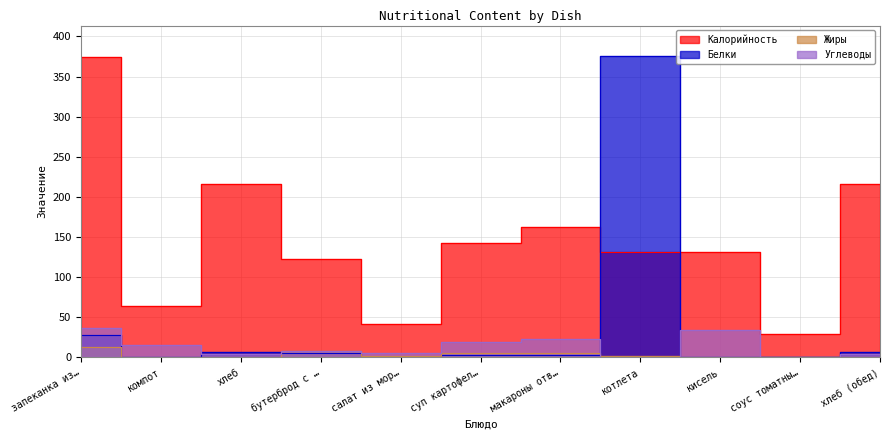

Is this an area chart (filled region under the line)?

No